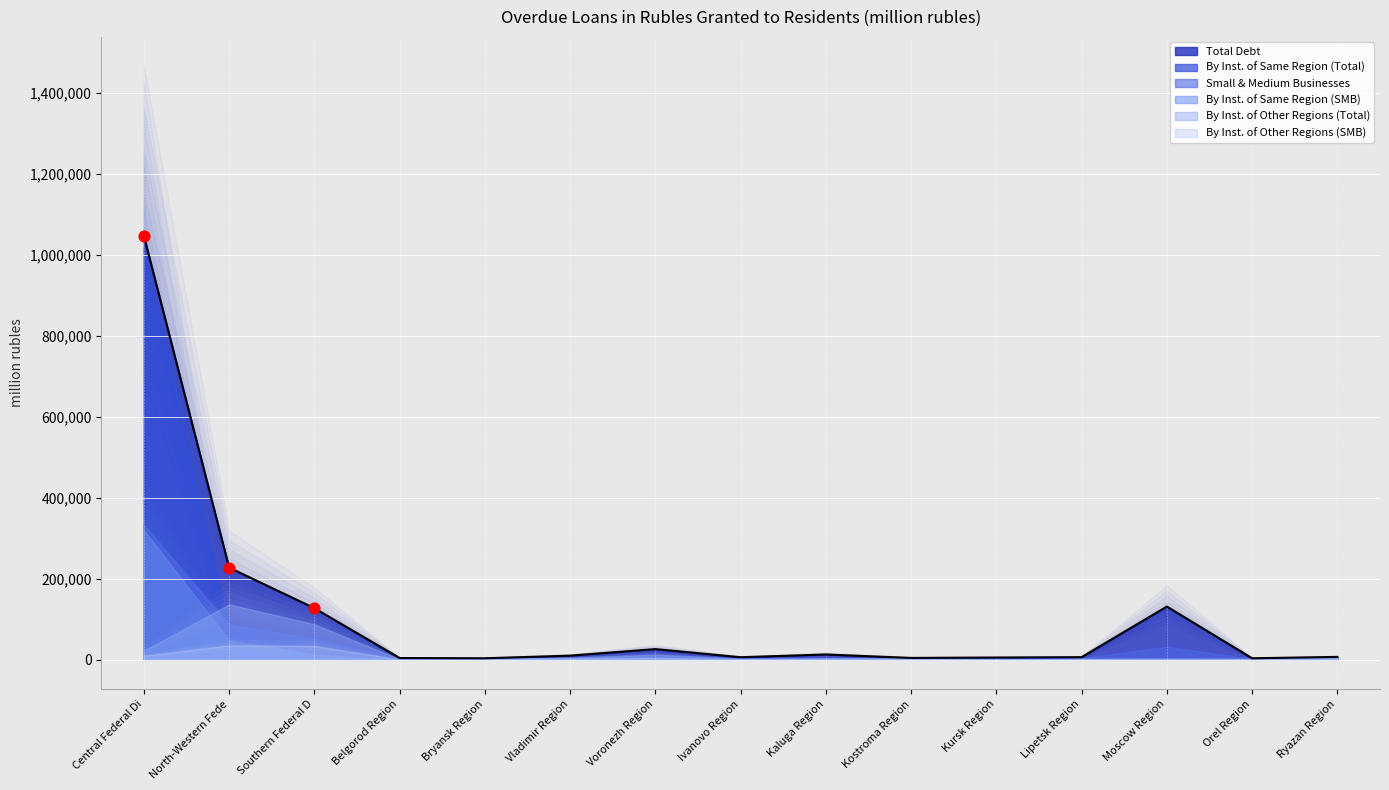

At which category is the sum across all series the highest?

Central Federal District